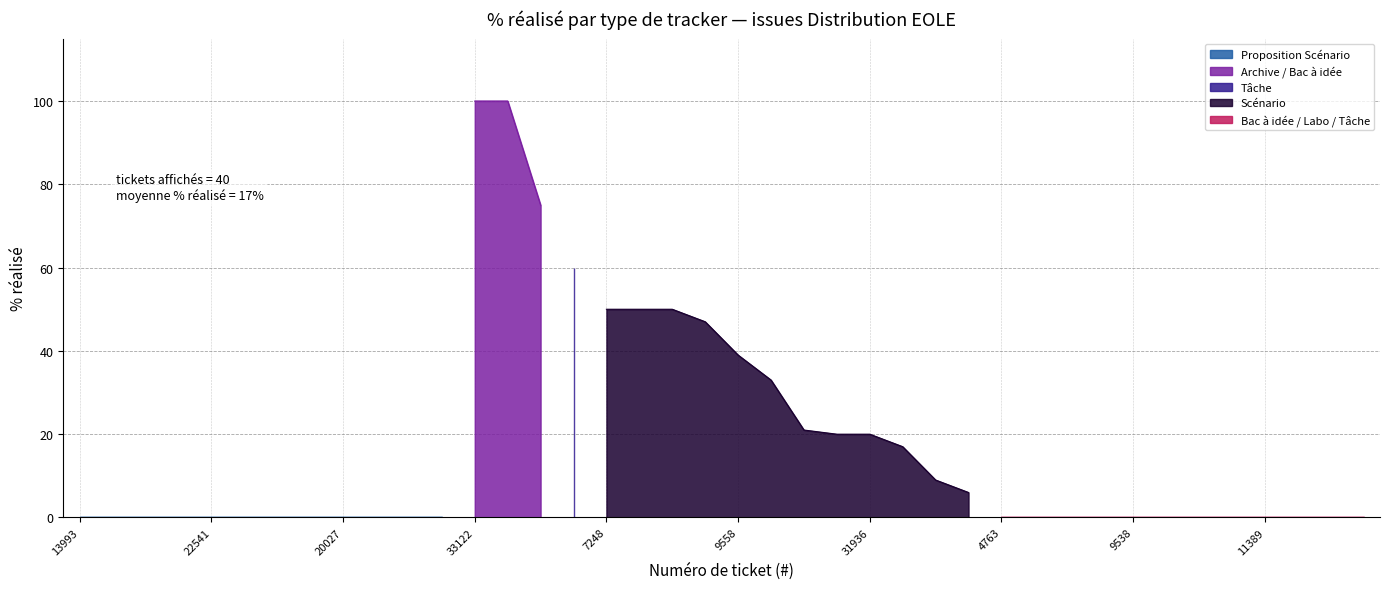

List the labels in order of value, largest first.

33122, 25575, 25828, 15735, 7248, 7530, 29923, 10816, 9558, 35651, 19370, 12467, 31936, 11248, 15780, 19893, 13993, 16231, 18697, 20785, 22541, 18651, 15742, 20821, 20027, 8601, 17186, 21886, 4763, 4969, 7604, 8887, 9538, 9571, 9843, 10348, 11389, 11624, 12043, 12502